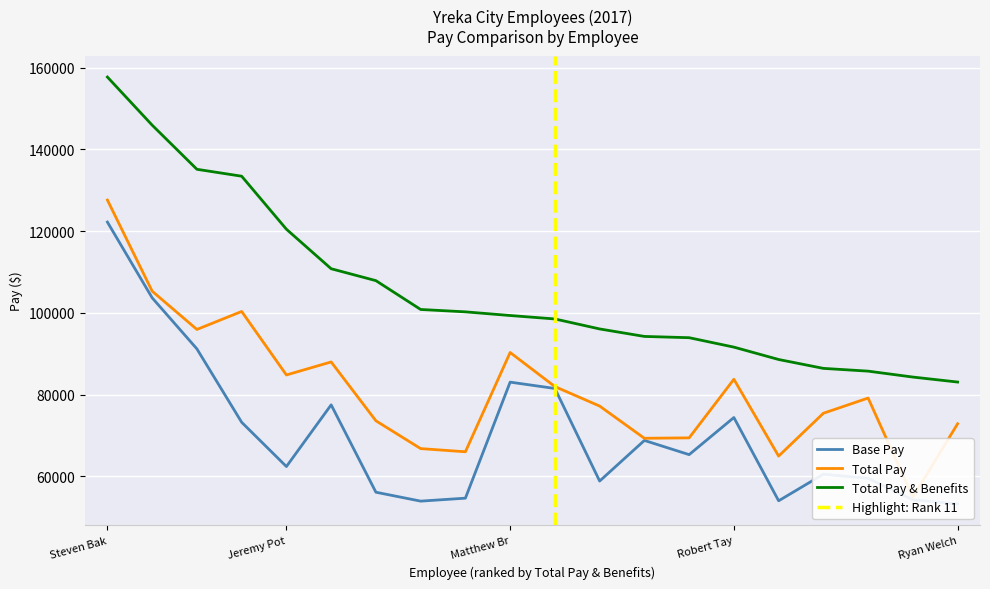

Which series has the widest spread of values?

Total Pay & Benefits